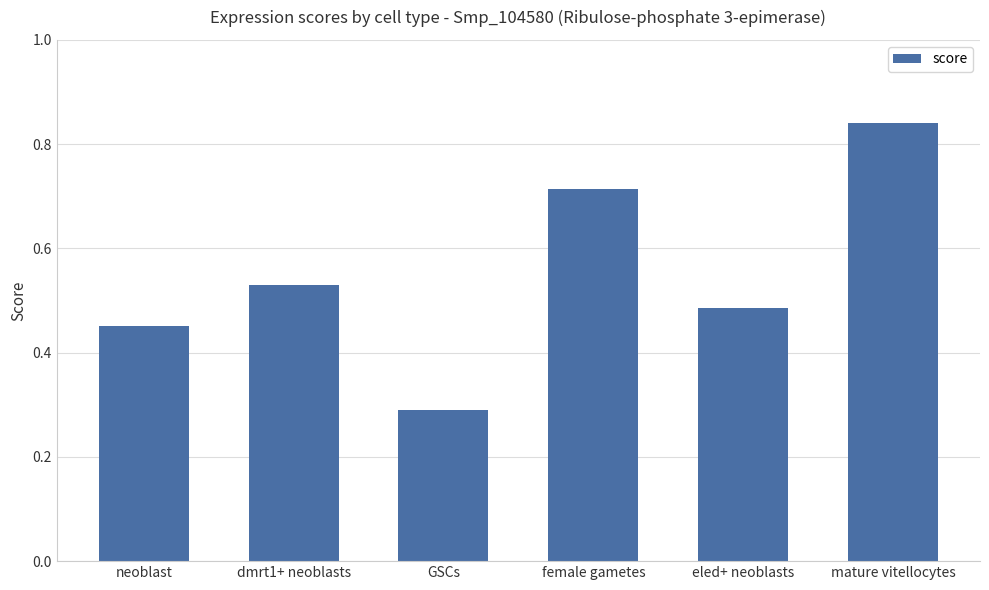

At which label is the value closest to 0?

GSCs